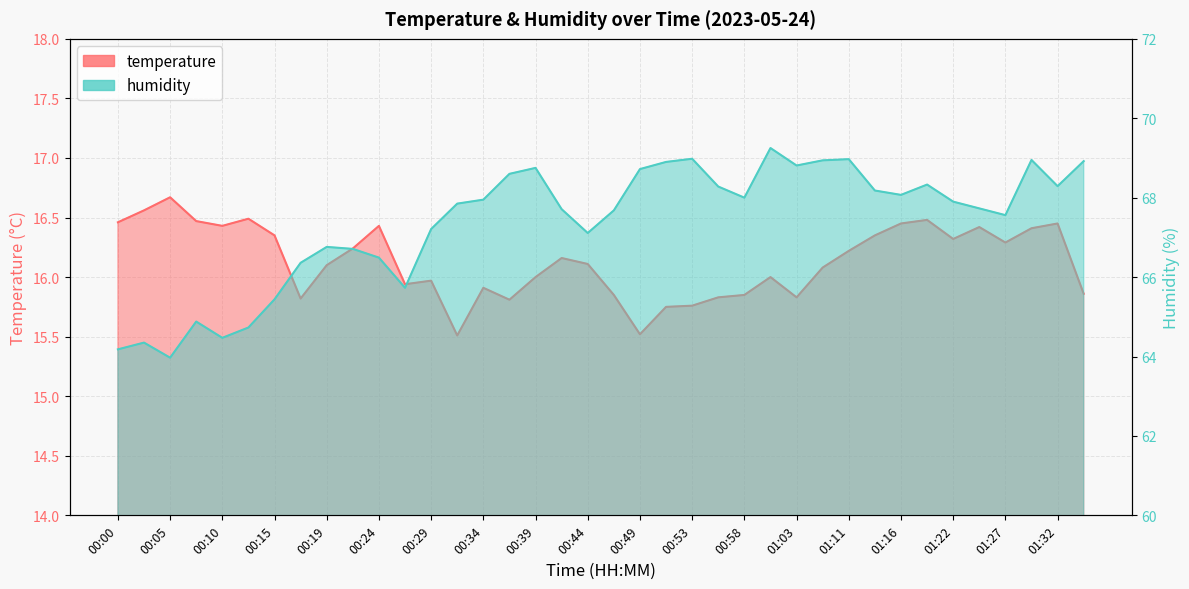

The humidity series shows 68.0 at 00:34. True or false?

True